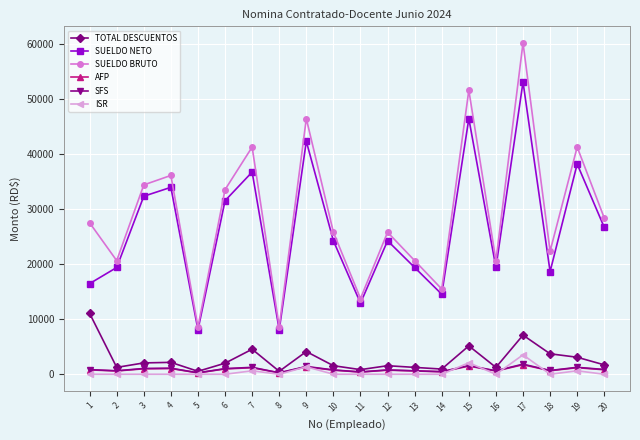

True or false: AFP and SUELDO BRUTO intersect in this chart.

False